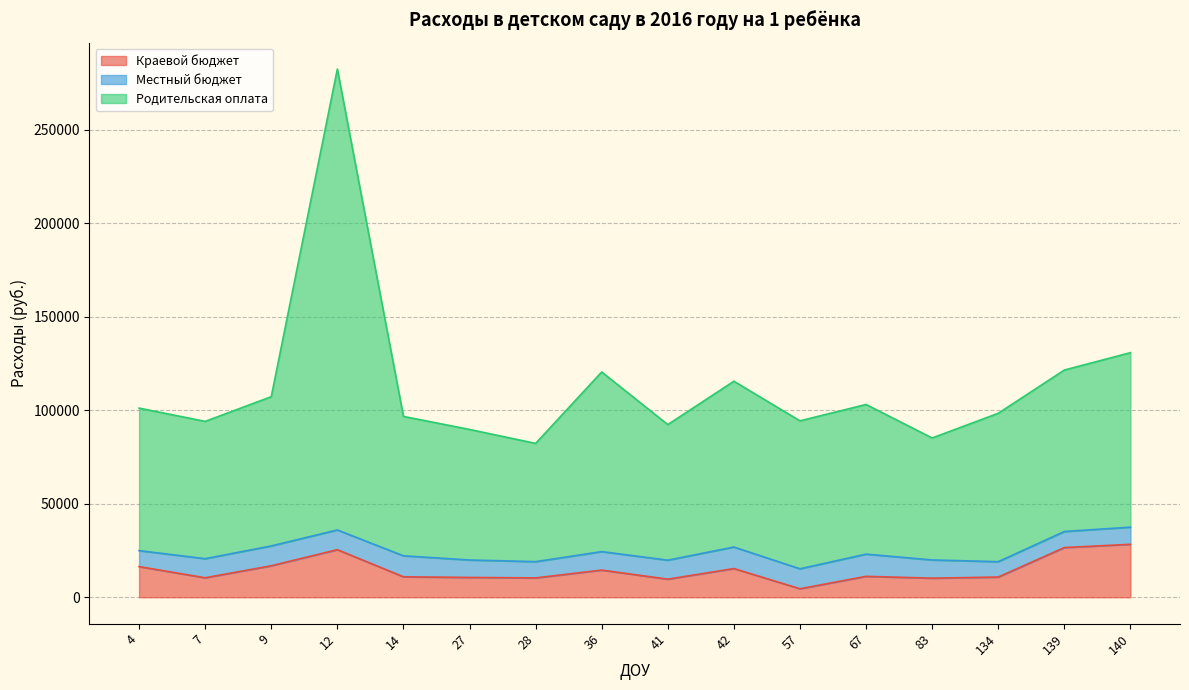

How many data points in Родительская оплата are less than 101165?

8